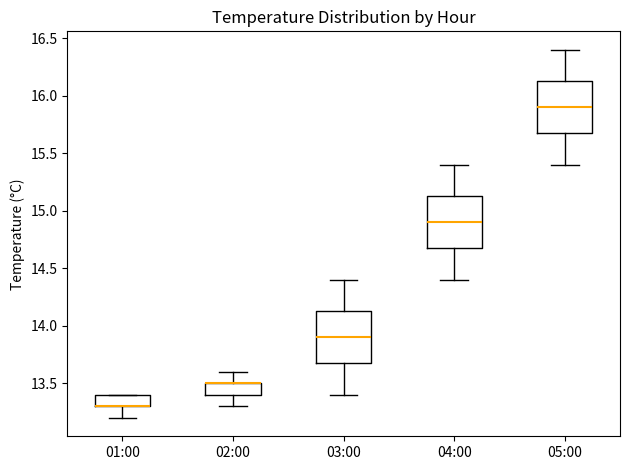

Where is the upper edge of the box for 01:00 on the y-axis? The values are not printed on the chart, so give them approximately, as read against the axis.

13.40